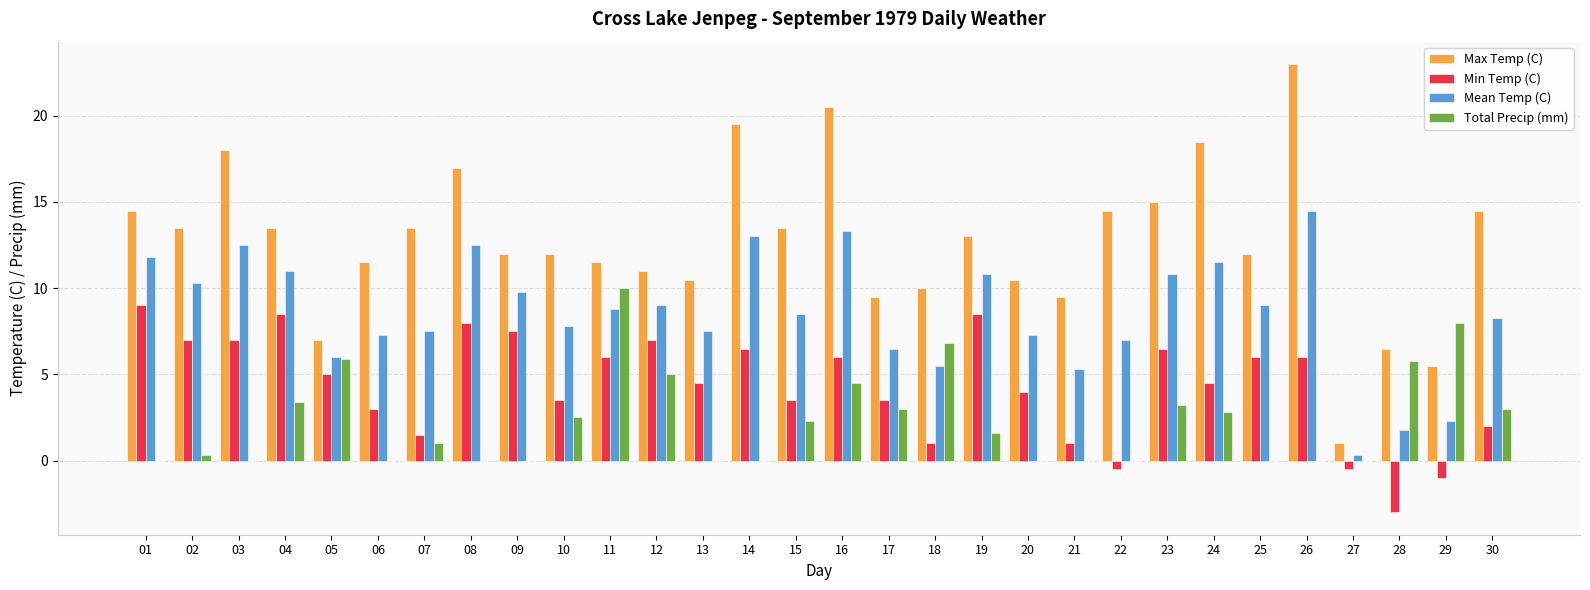

What is the total value across all series at 09?

29.3